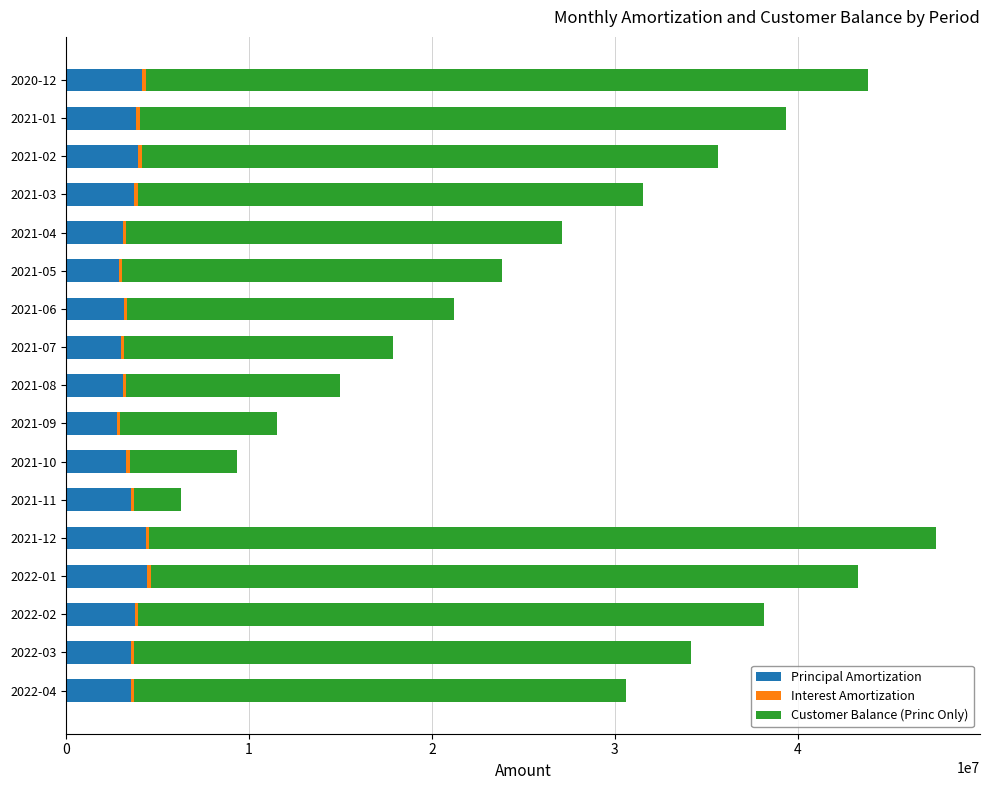

The value of Principal Amortization at 2021-08 is 3101774.4. True or false?

True